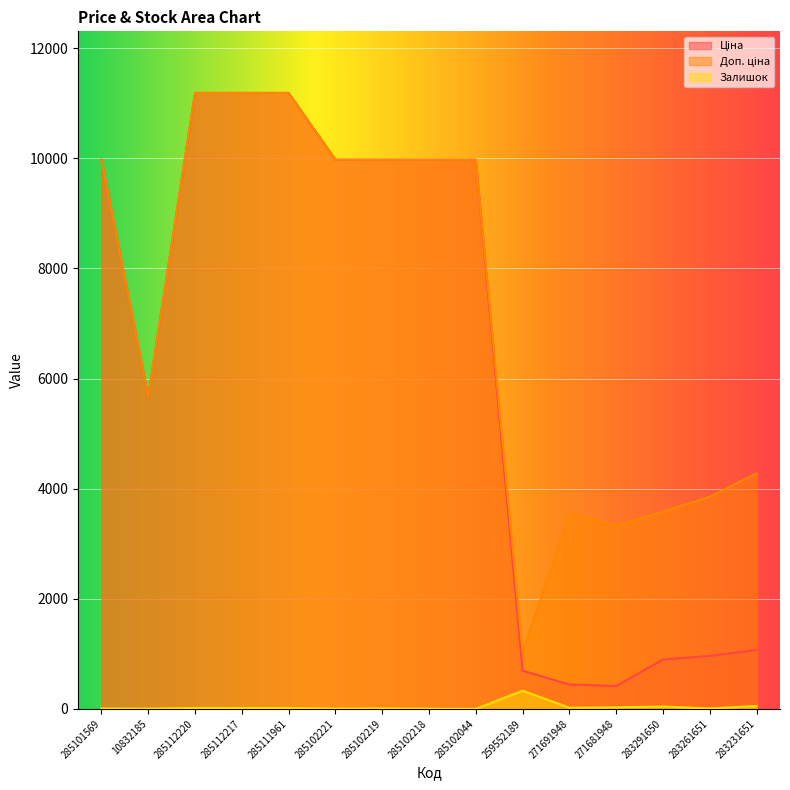

How many data points in Залишок are above 17?

5